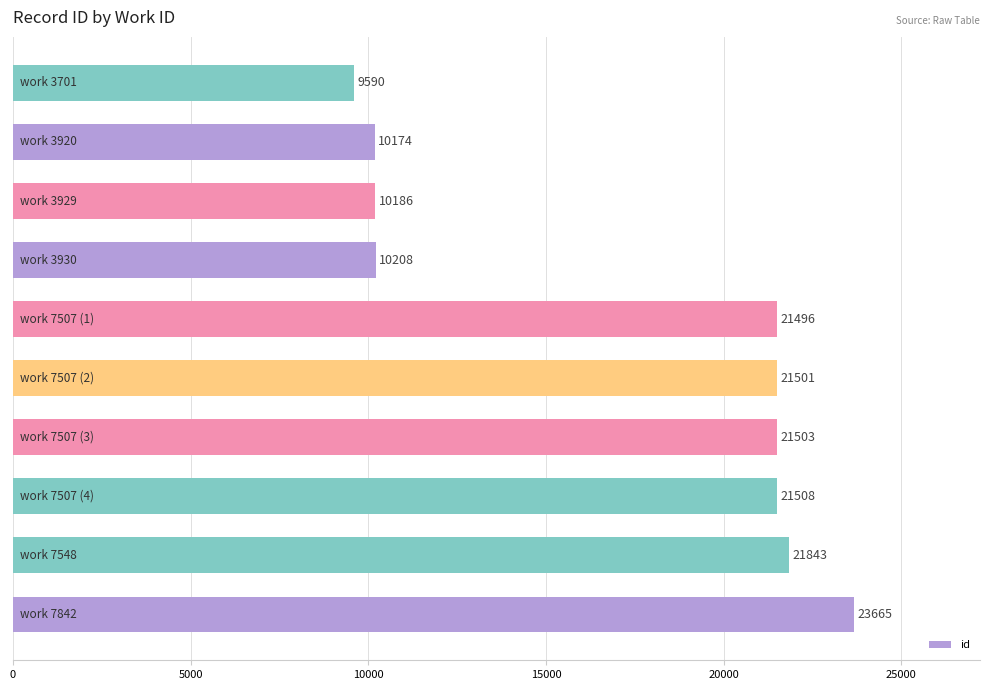

What is the maximum value shown in the chart?

23665